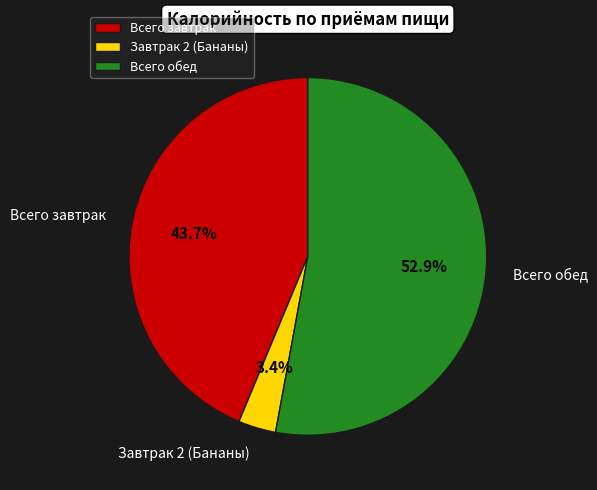

The Всего обед slice represents 44% of the pie. True or false?

False